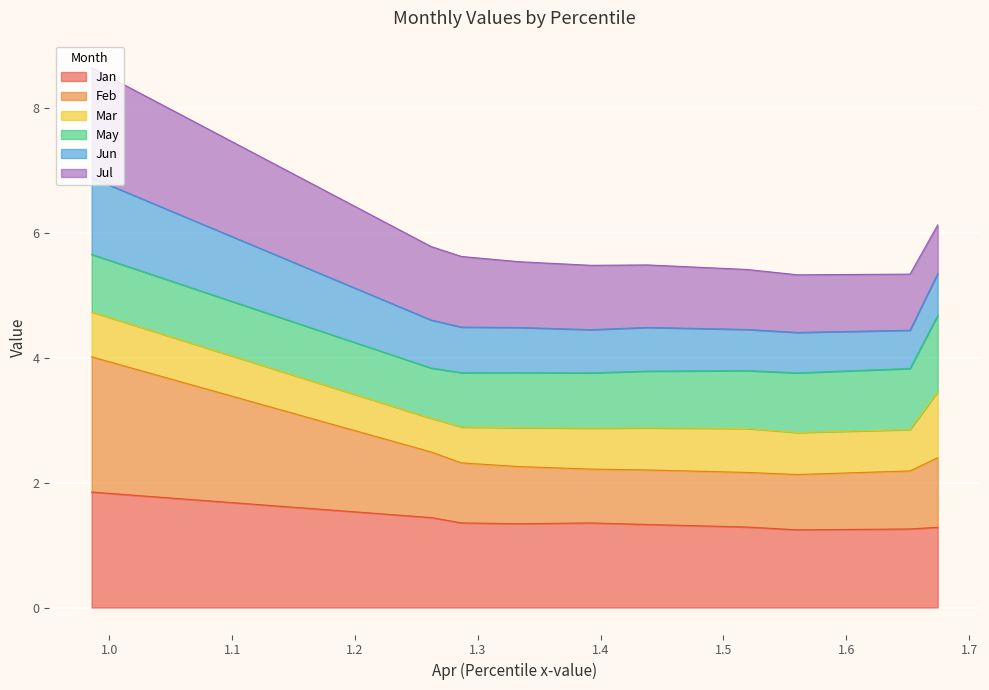

What is the highest value of the Jan series?

1.9